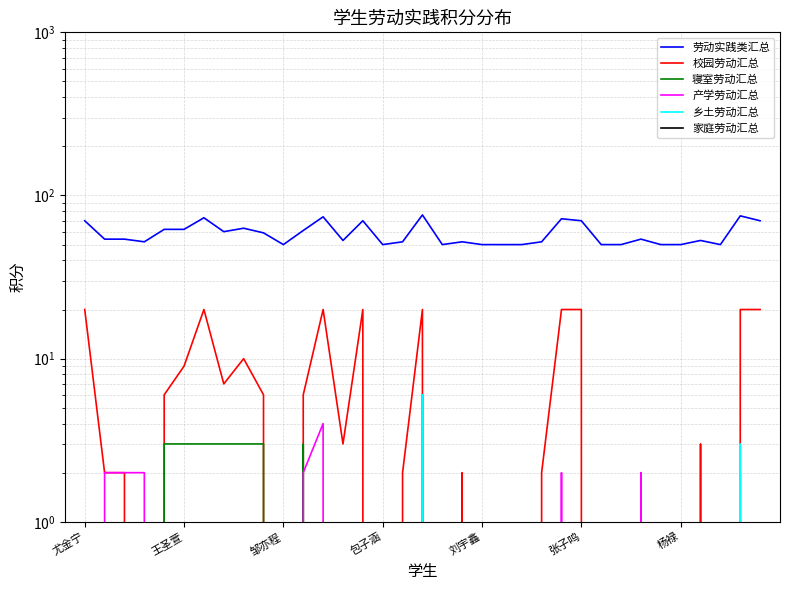

At 34, list the series in order from smallest to largest.

寝室劳动汇总, 产学劳动汇总, 乡土劳动汇总, 家庭劳动汇总, 校园劳动汇总, 劳动实践类汇总